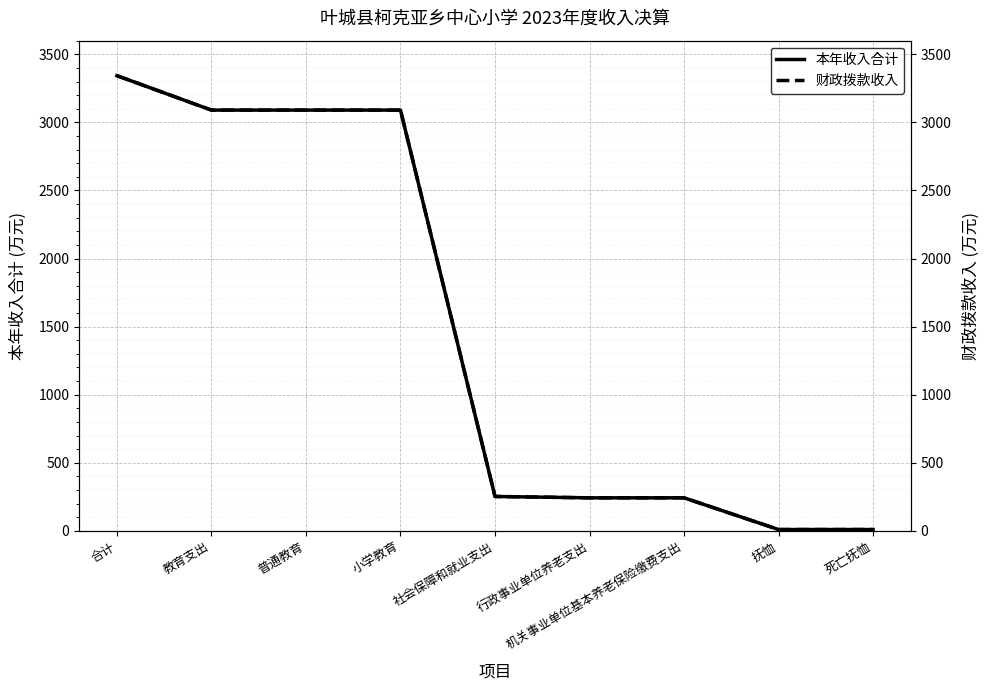

List the labels in order of 本年收入合计 value, largest first.

合计, 教育支出, 普通教育, 小学教育, 社会保障和就业支出, 行政事业单位养老支出, 机关事业单位基本养老保险缴费支出, 抚恤, 死亡抚恤